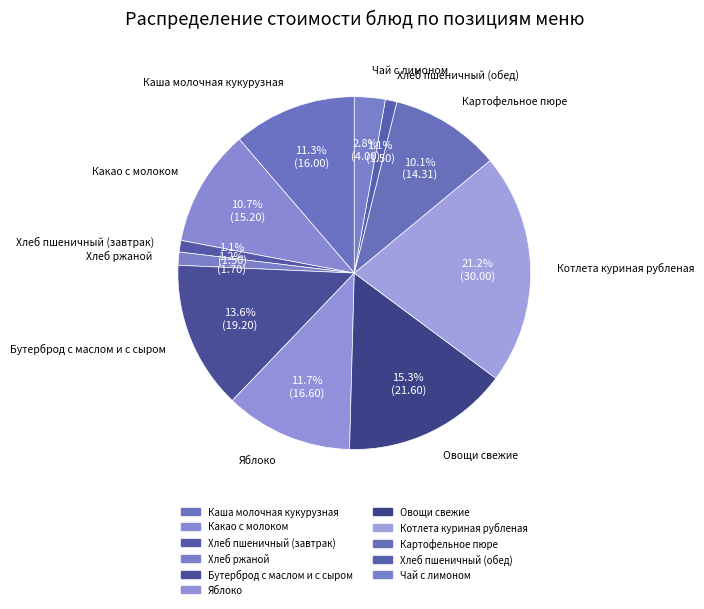

To the nearest percent, what is the combined percentage of Хлеб пшеничный (обед) and Бутерброд с маслом и с сыром?

15%